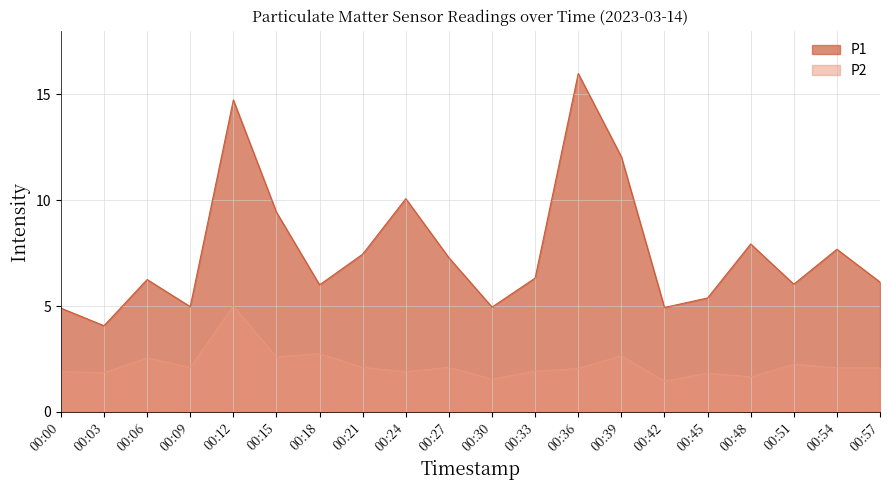

Which series changed the most between 00:24 and 00:51?

P1